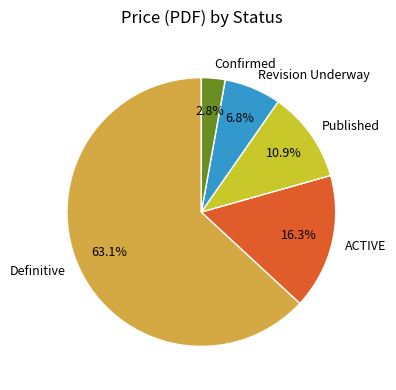

How many segments does this pie chart have?

5